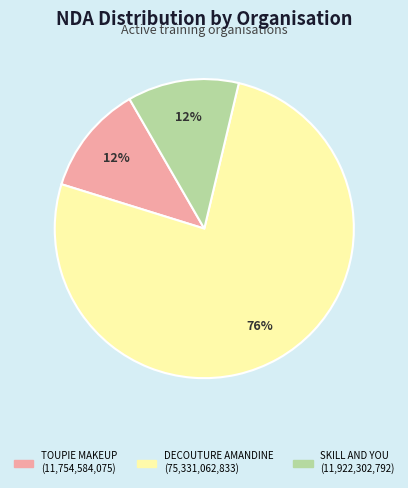

How many segments does this pie chart have?

3